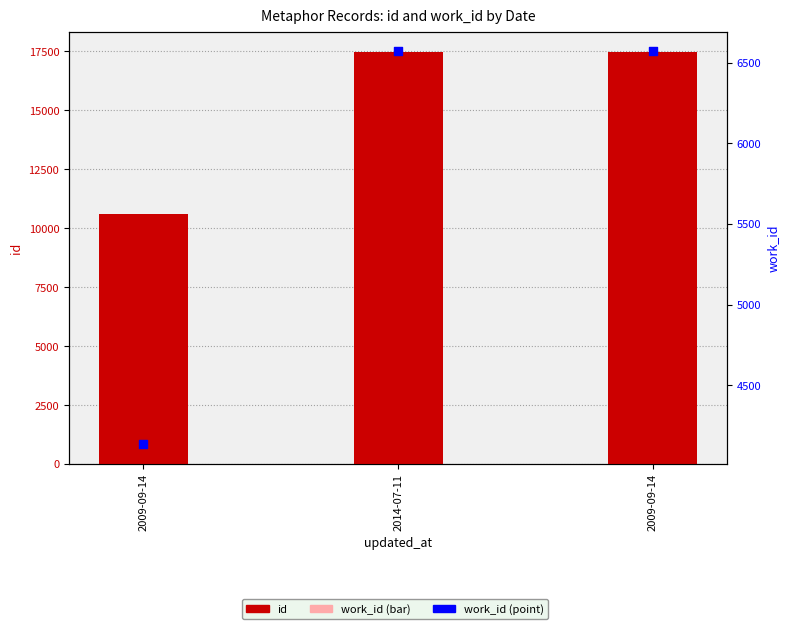

Which series contains the highest Y value?

id